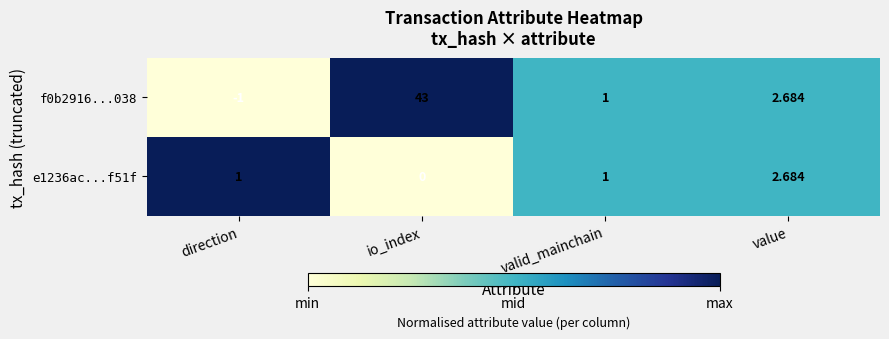

Which series changed the most between io_index and valid_mainchain?

f0b2916...038